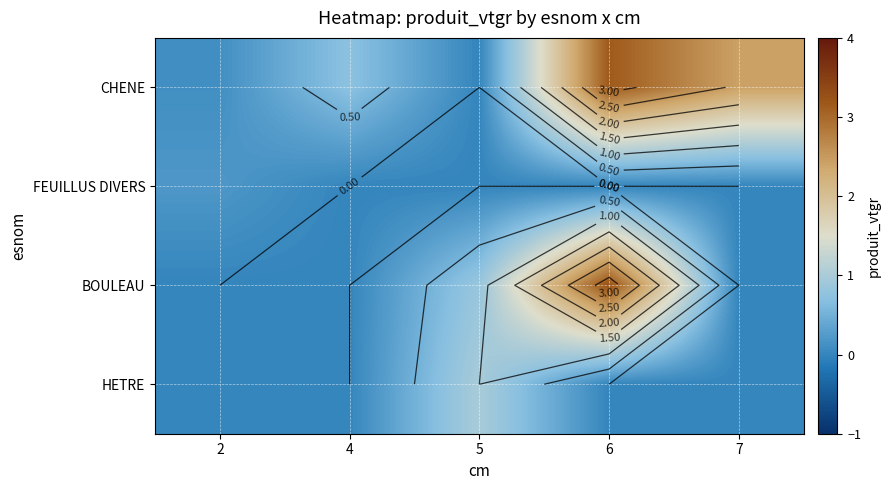

The value of HETRE at 6 is -0.3. True or false?

False